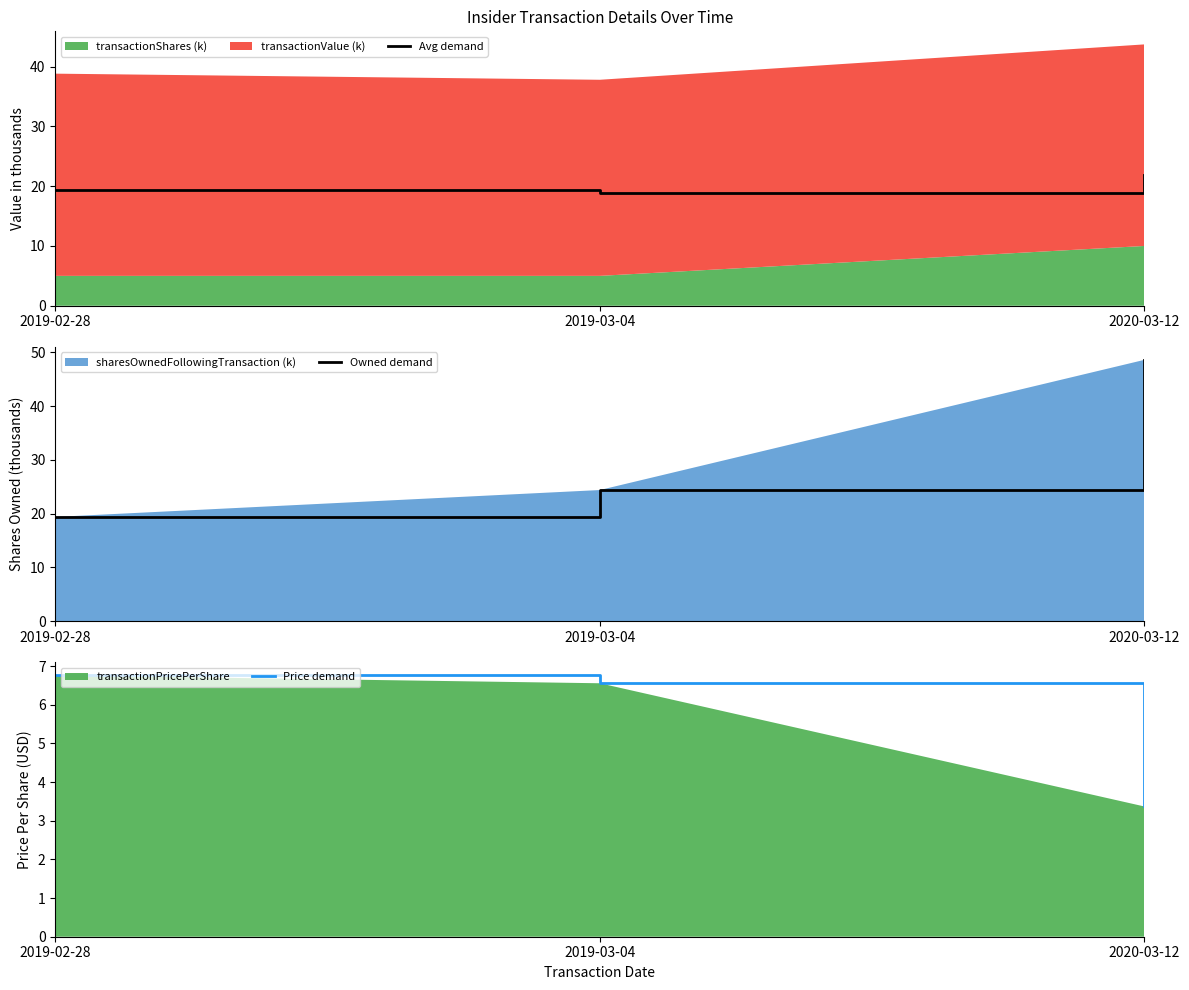

At which category is the sum across all series the highest?

2020-03-12